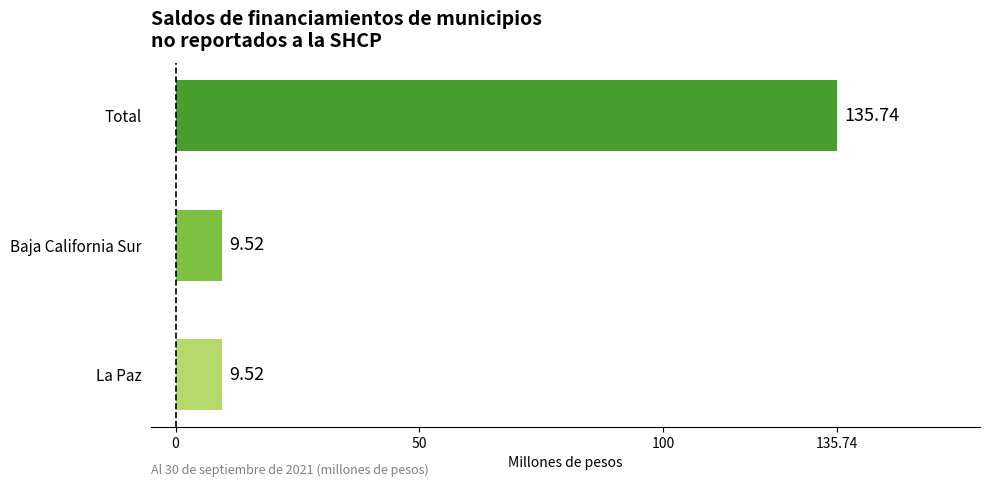

What is the sum of the values at Total and La Paz?

145.3